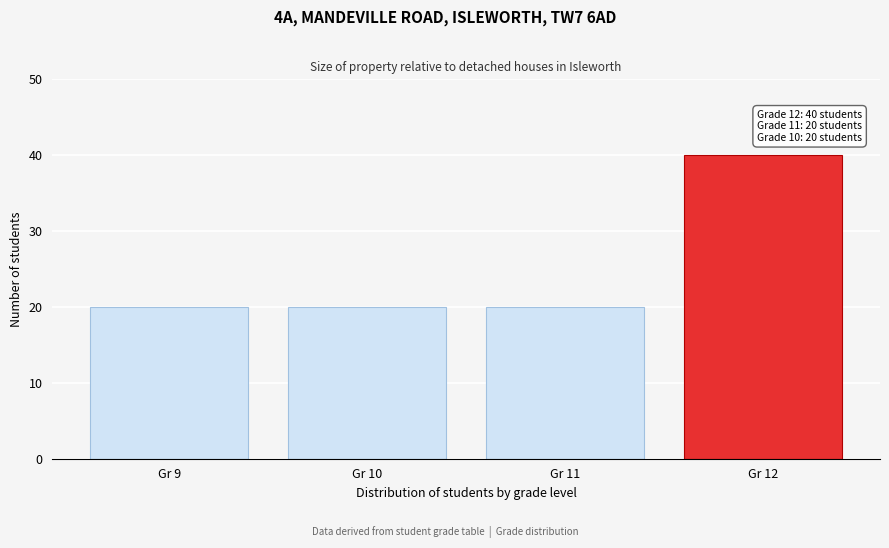

Reading right to left, transcribe all the data shown in this chart.

40	20	20	20